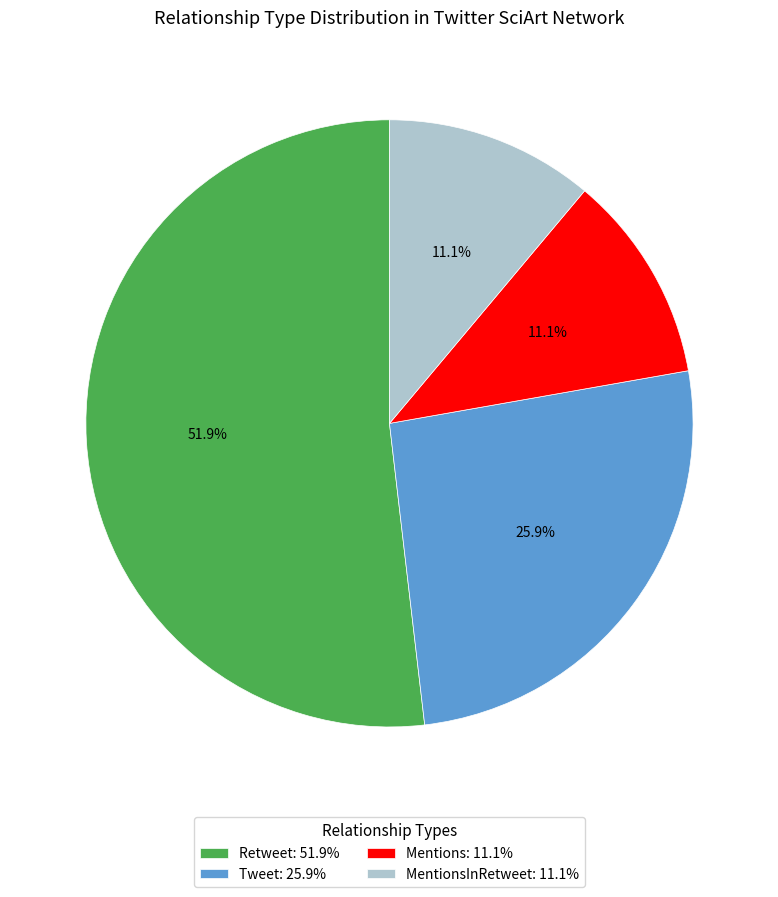

Count the number of slices in the pie.

4